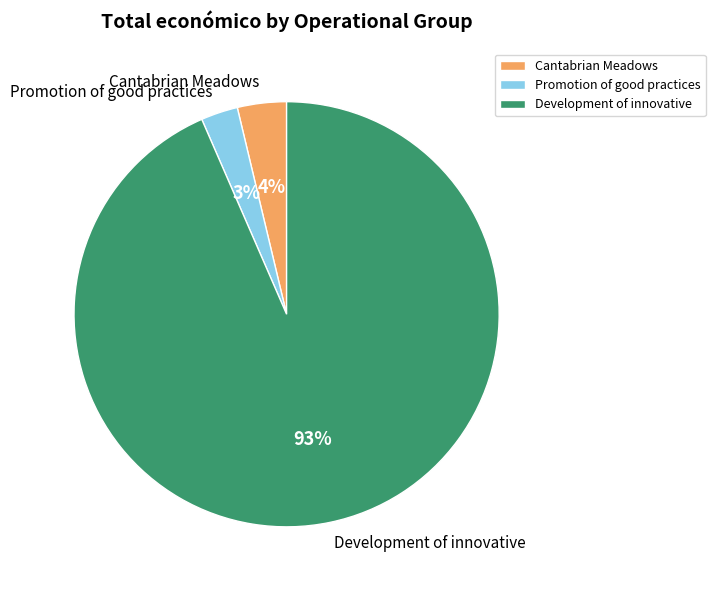

Is the sum of Promotion of good practices and Development of innovative greater than half?

Yes